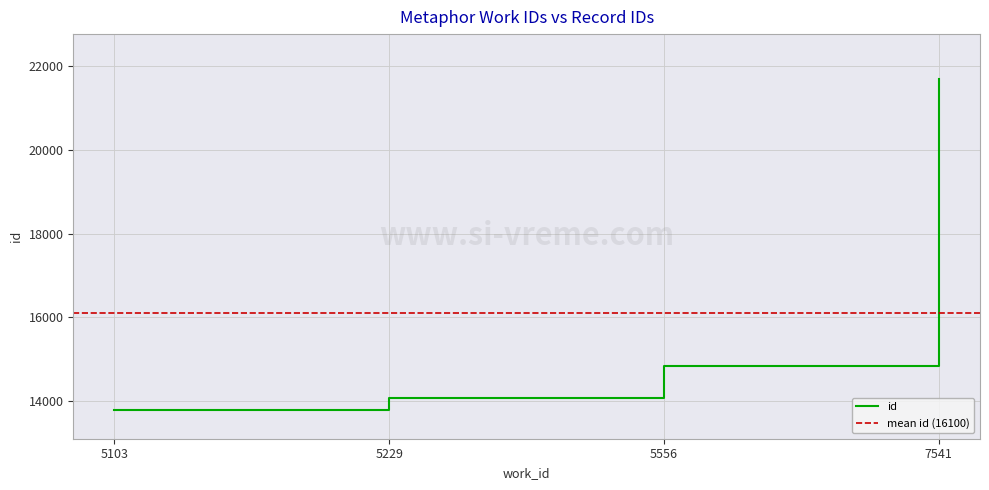

What is the value of the 2nd point from the left?

14081